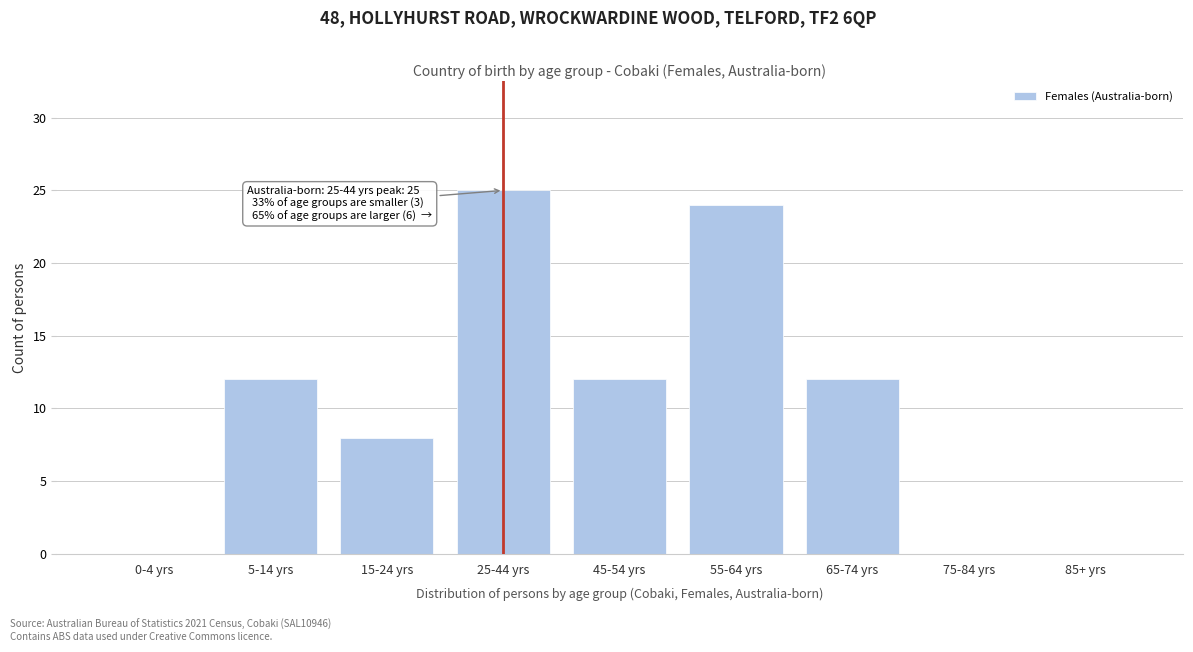

Reading right to left, extract all data points from this chart.

85+ yrs=0	75-84 yrs=0	65-74 yrs=12	55-64 yrs=24	45-54 yrs=12	25-44 yrs=25	15-24 yrs=8	5-14 yrs=12	0-4 yrs=0